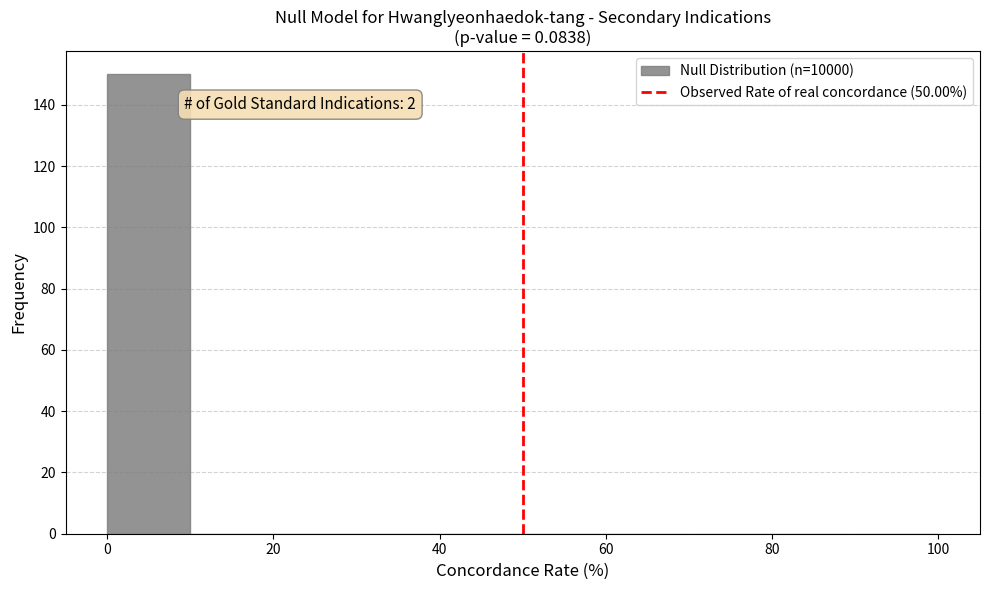

Over which range of the x-axis is the bar tallest?

0 to 10